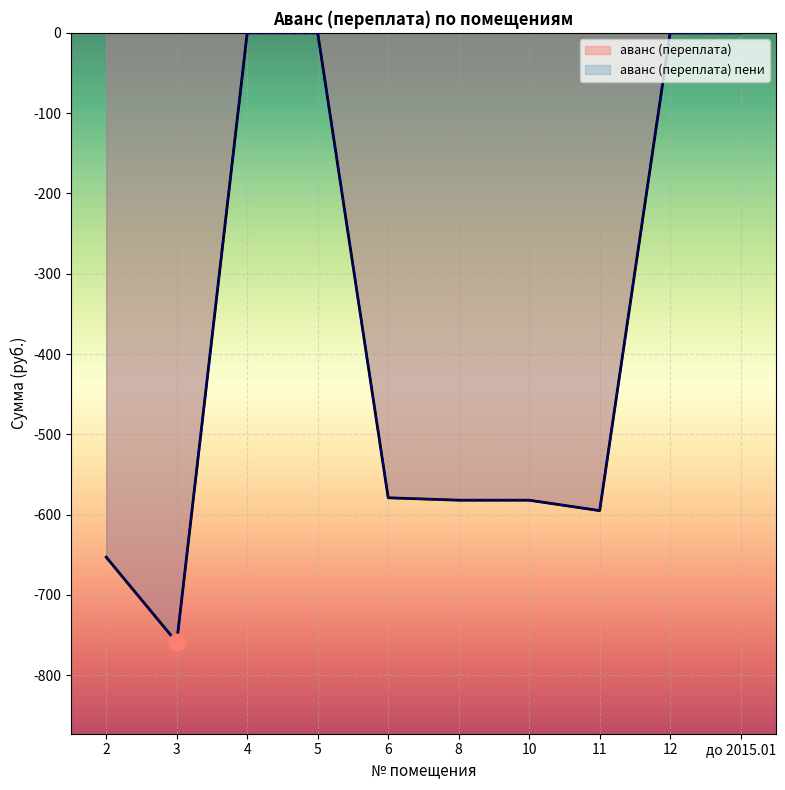

True or false: аванс (переплата) пени and аванс (переплата) intersect in this chart.

False